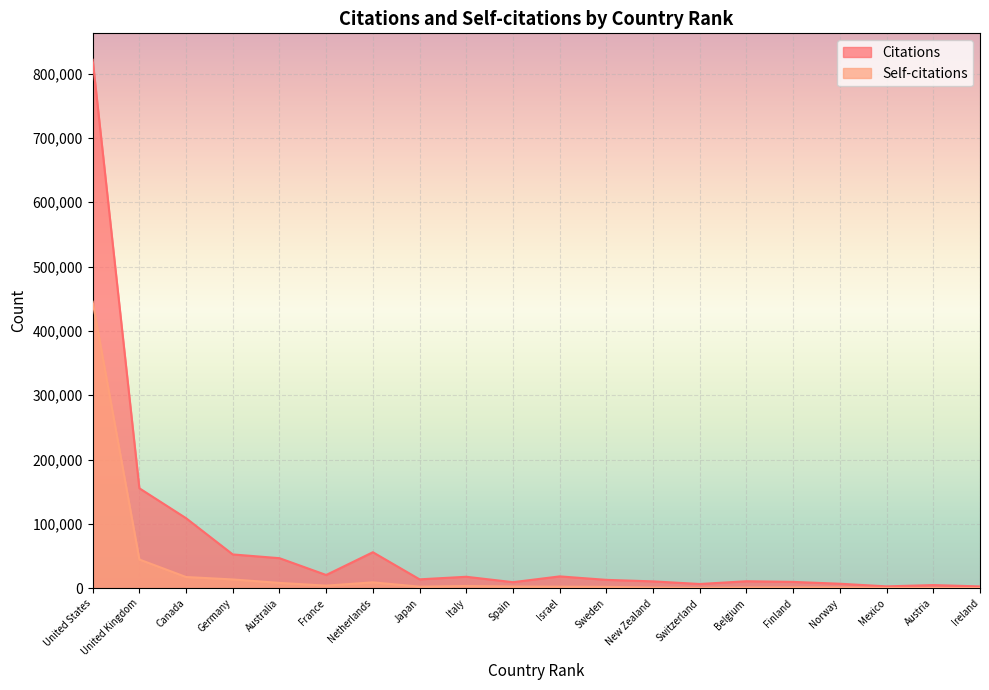

Reading right to left, list all the values displayed in this chart.

Citations: Ireland=2824	Austria=4928	Mexico=2903	Norway=6991	Finland=9839	Belgium=10867	Switzerland=6594	New Zealand=10652	Sweden=13028	Israel=18421	Spain=9409	Italy=17828	Japan=13836	Netherlands=55960	France=20580	Australia=46717	Germany=52547	Canada=108867	United Kingdom=155366	United States=821445
Self-citations: Ireland=239	Austria=427	Mexico=536	Norway=1265	Finland=1366	Belgium=1209	Switzerland=578	New Zealand=1115	Sweden=2173	Israel=2431	Spain=2652	Italy=3519	Japan=2471	Netherlands=9129	France=4064	Australia=8282	Germany=13649	Canada=17440	United Kingdom=44639	United States=445315